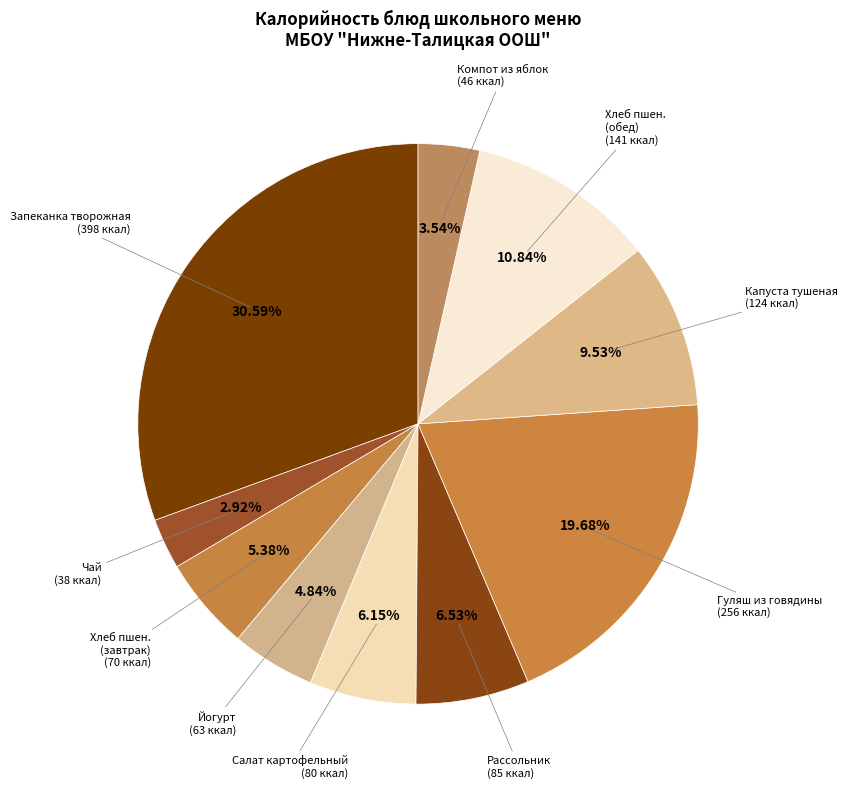

Which slice is the smallest?

Чай